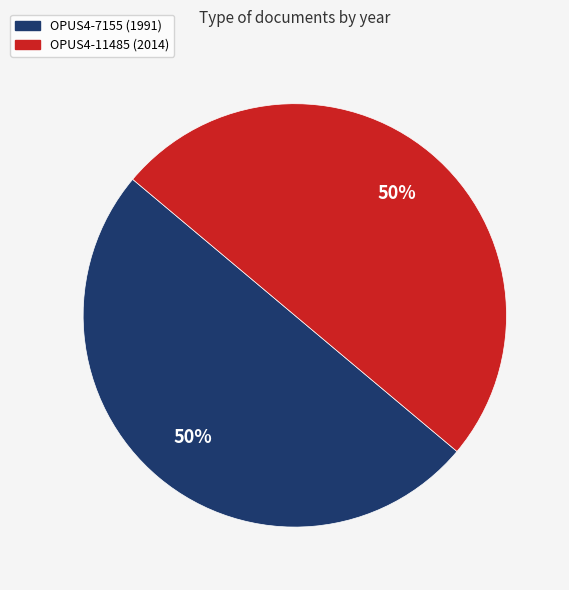

To the nearest percent, what is the combined percentage of OPUS4-7155 (1991) and OPUS4-11485 (2014)?

100%